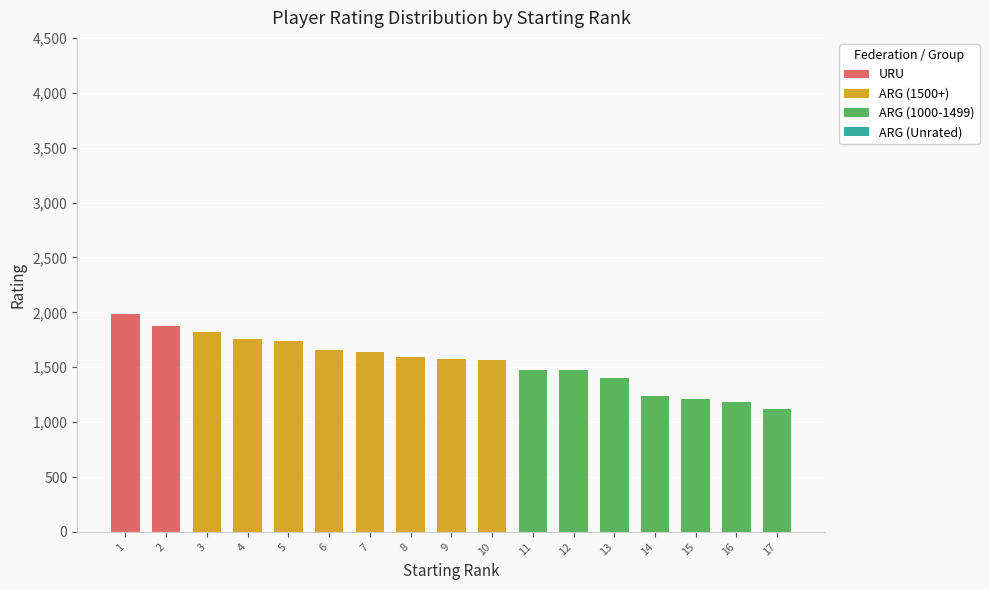

At which label is URU closest to 991?

2